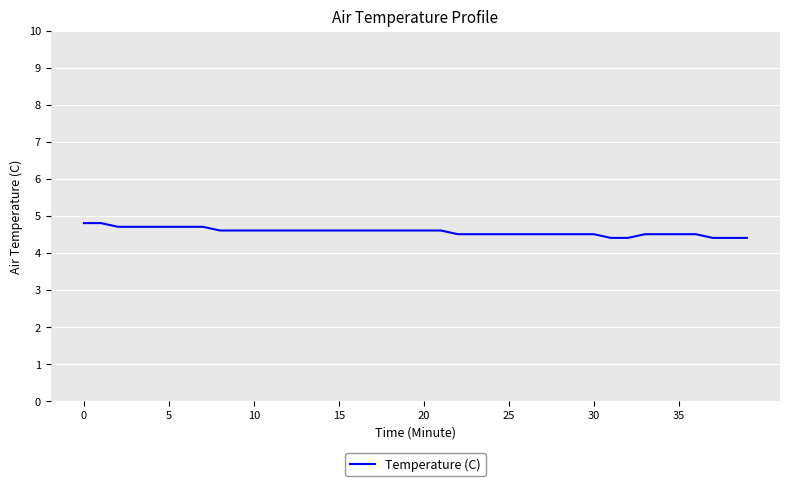

What is the average value?

4.6